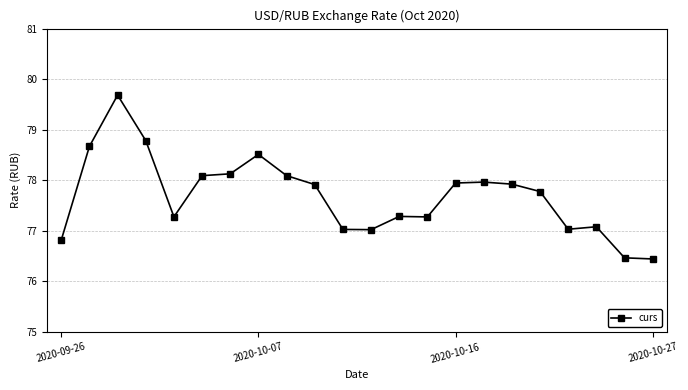

How many data points does each series have?

22